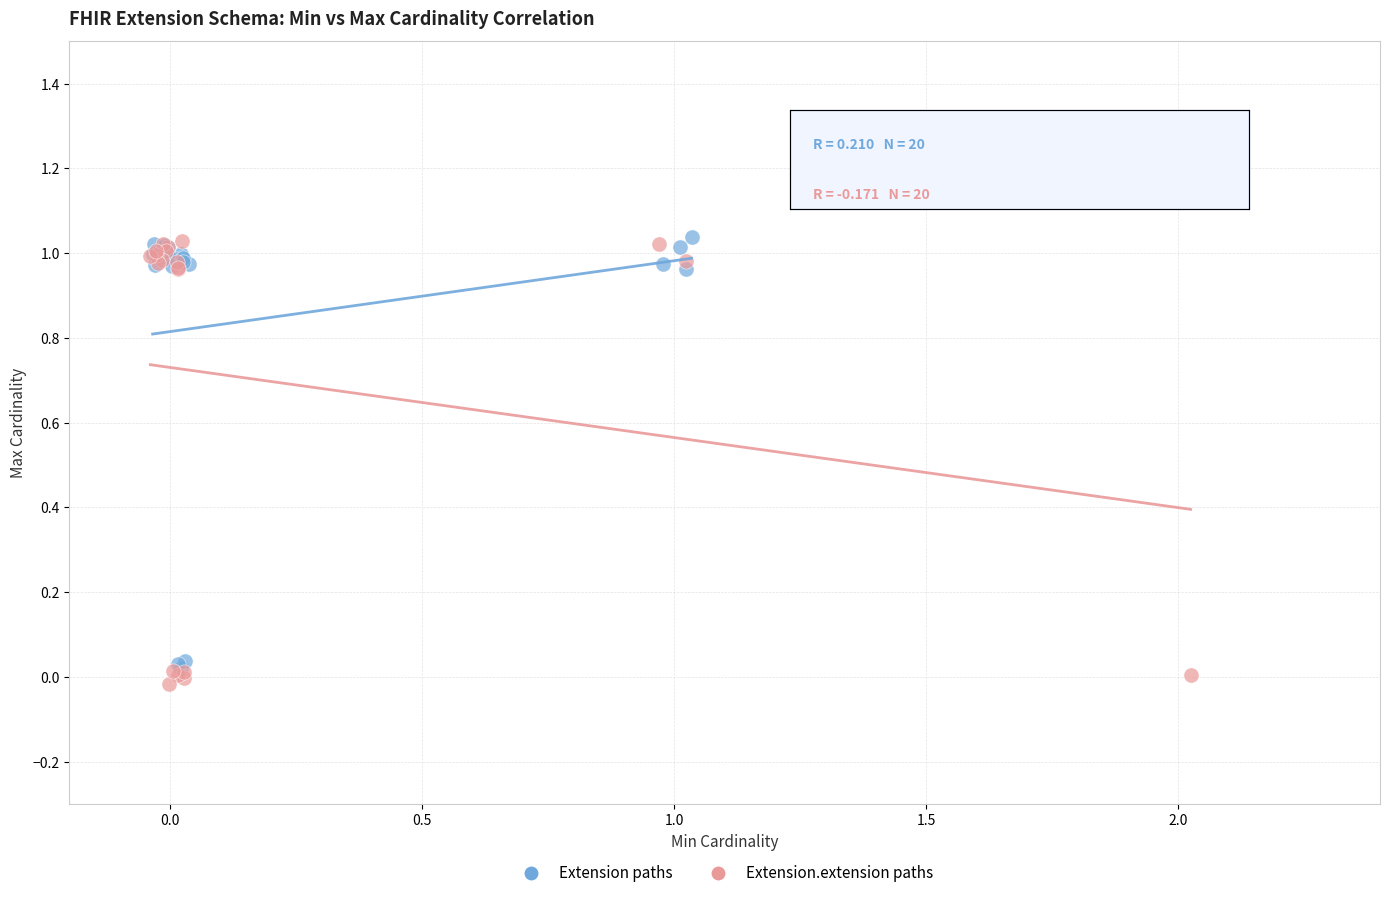

Which series has the widest spread of Y values?

Extension.extension paths